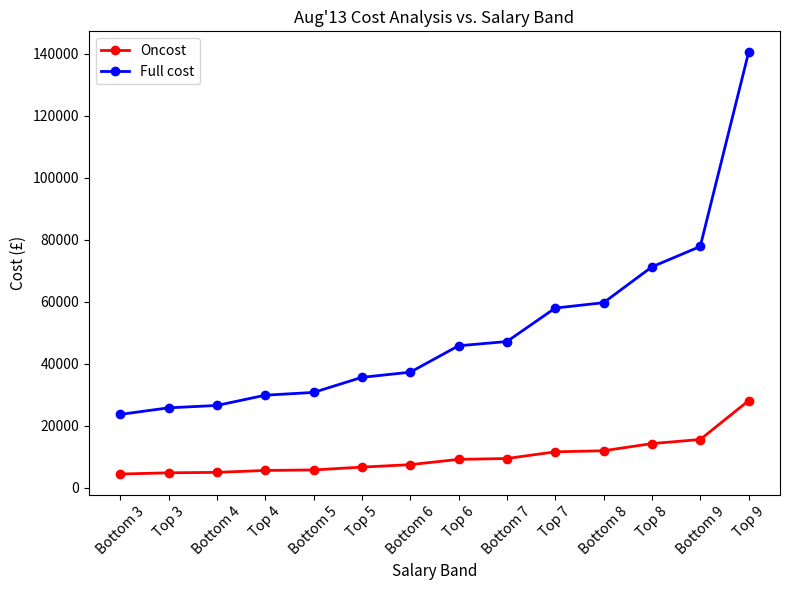

What is the label of the 7th point from the right?

Top 6